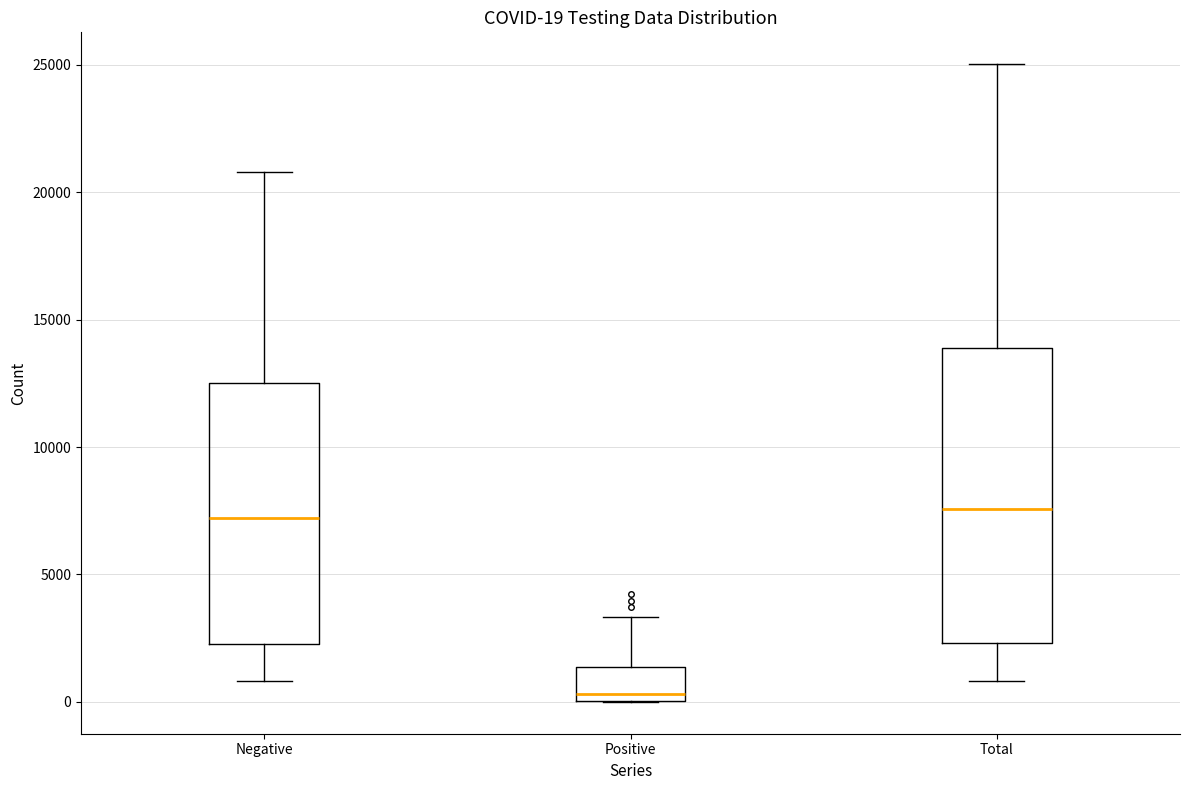

Which box's median line is the lowest?

Positive